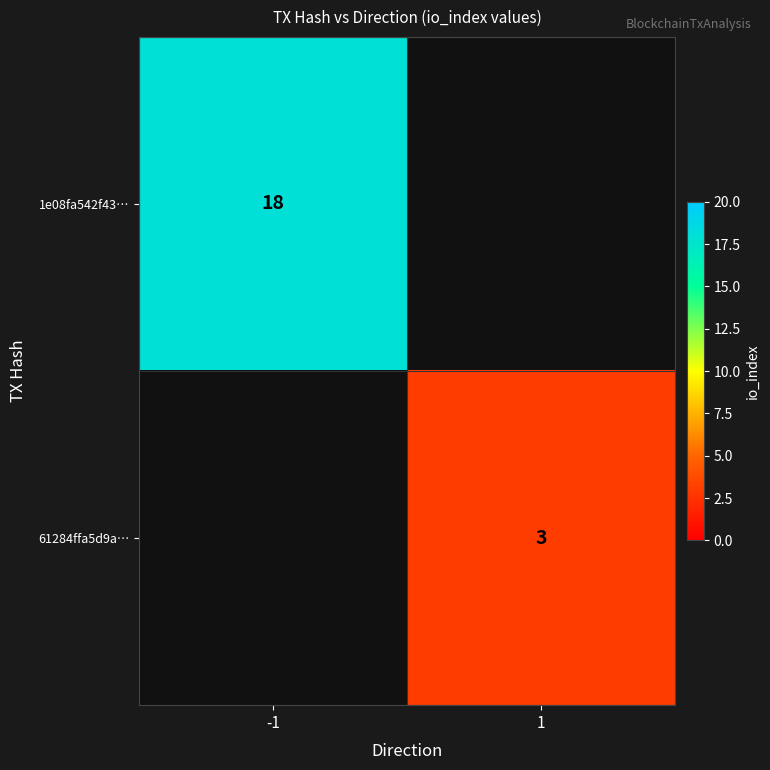

Is it true that 1e08fa542f43… equals 7 at -1?

False